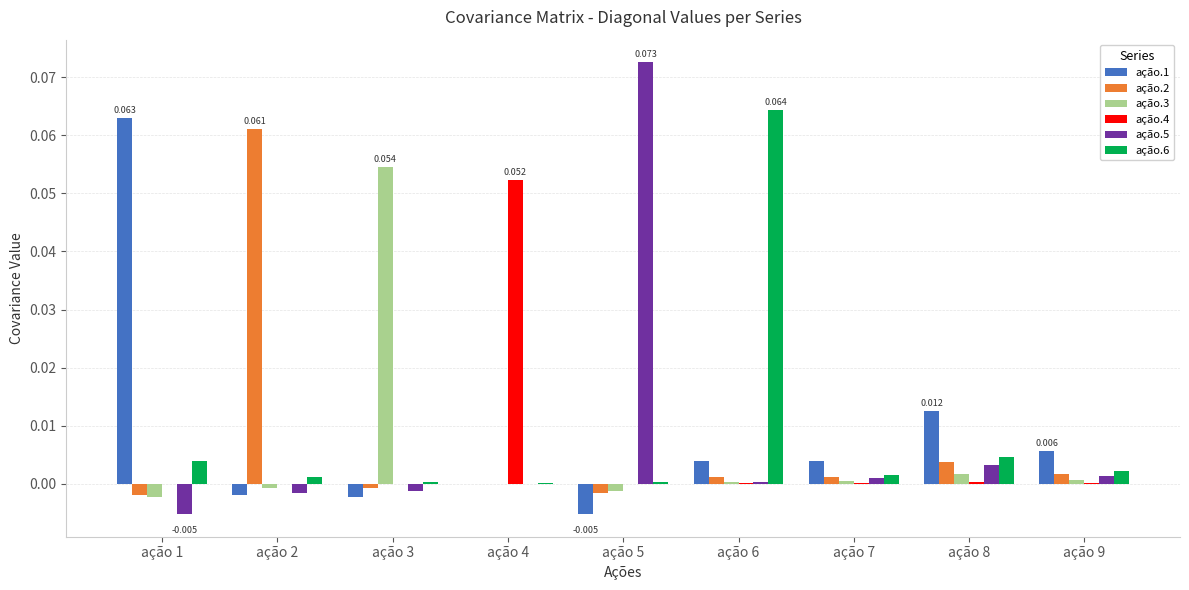

What are all the series names shown in the legend?

ação.1, ação.2, ação.3, ação.4, ação.5, ação.6